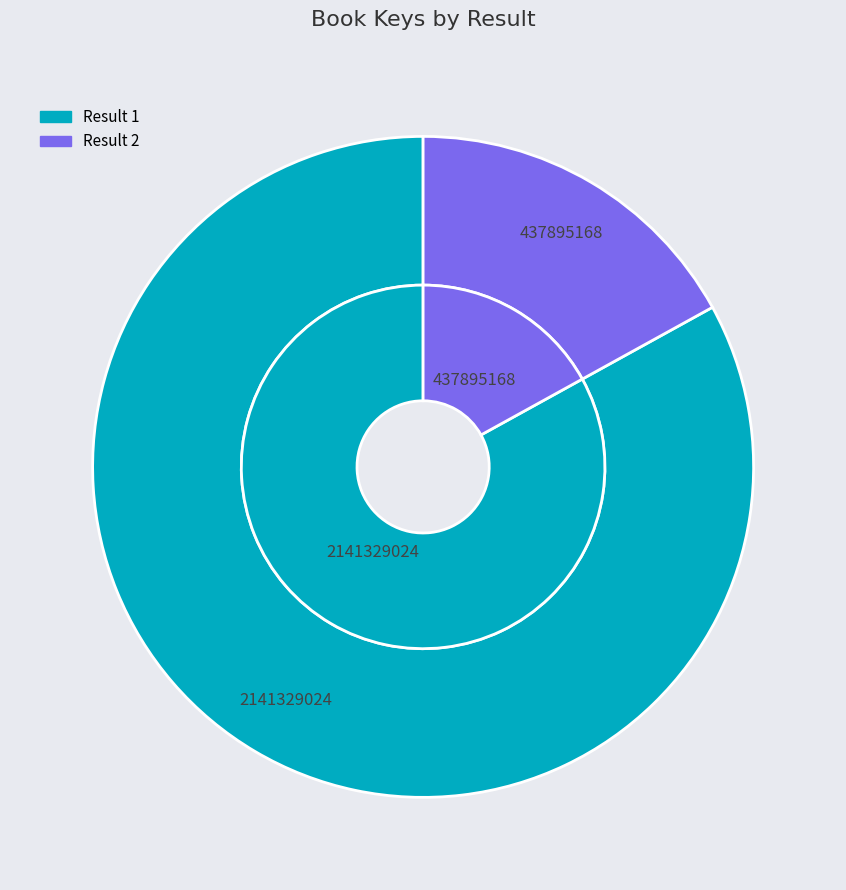

Which has a higher value, 2 or 1?

1